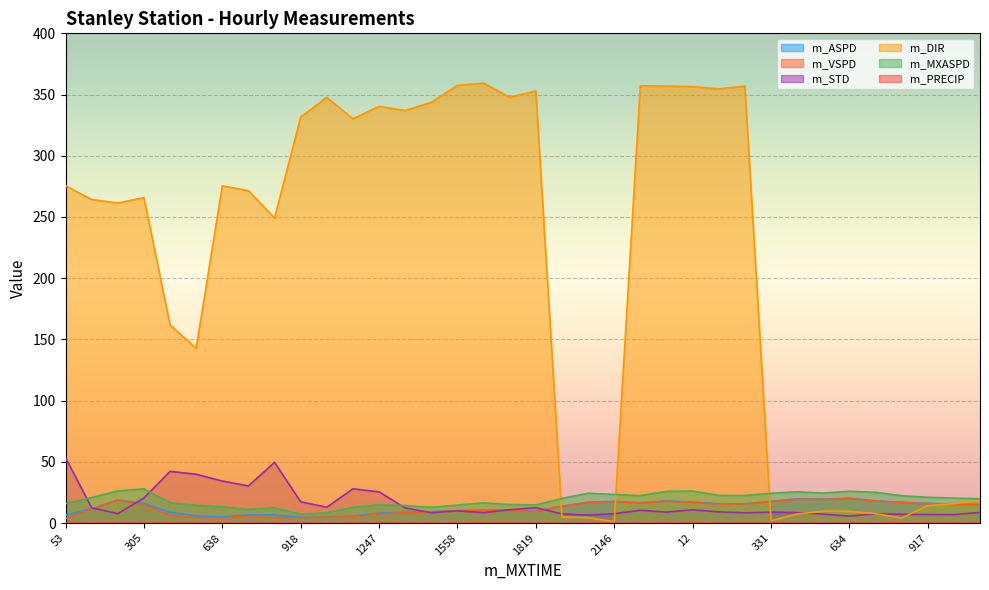

What is the label of the 28th point from the right?

812